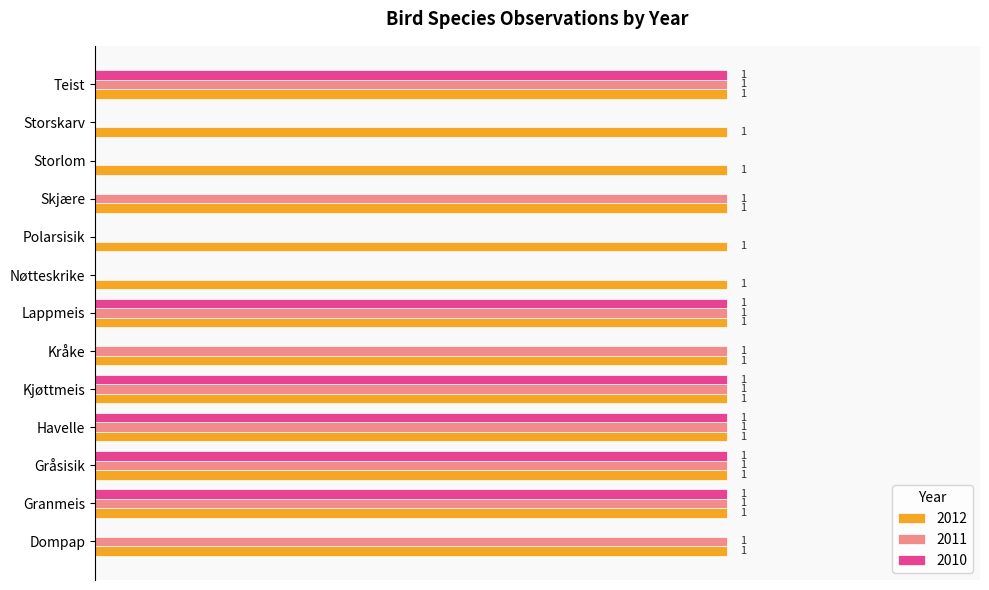

What are all the series names shown in the legend?

2012, 2011, 2010